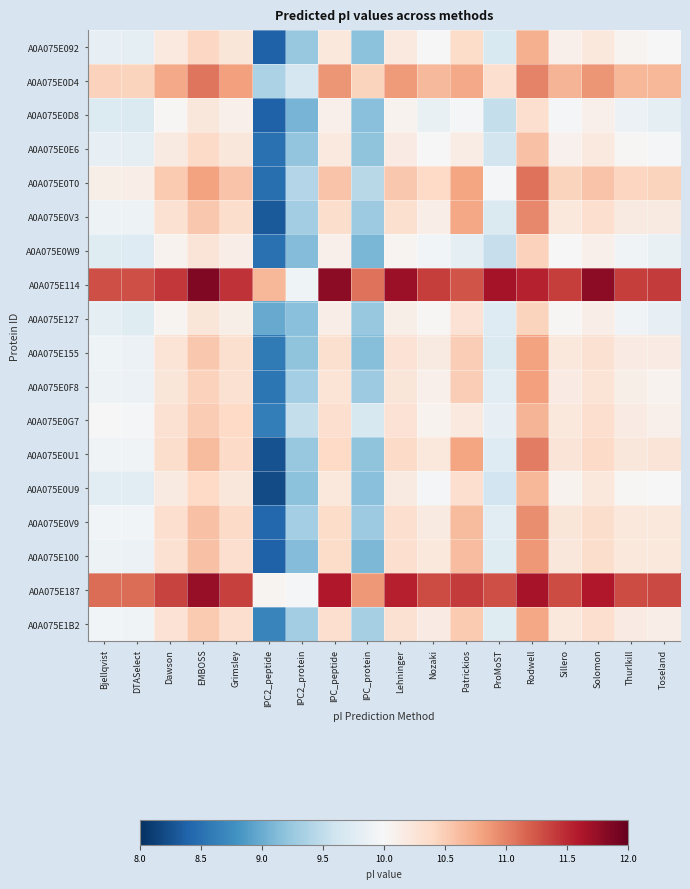

Which has a higher value, Lehninger or IPC2_protein?

Lehninger